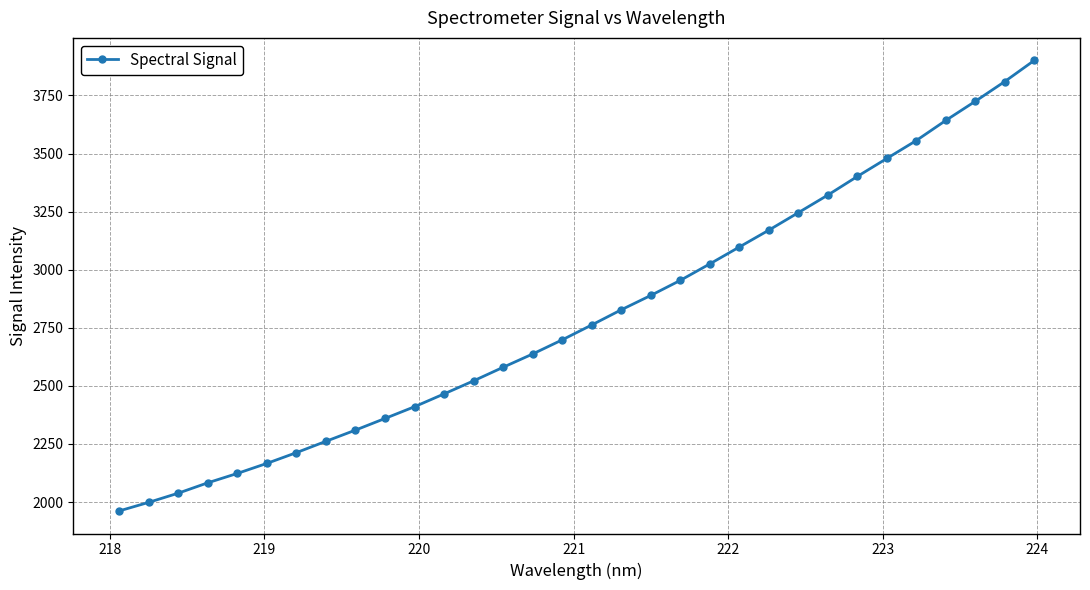

How many data points does each series have?

32